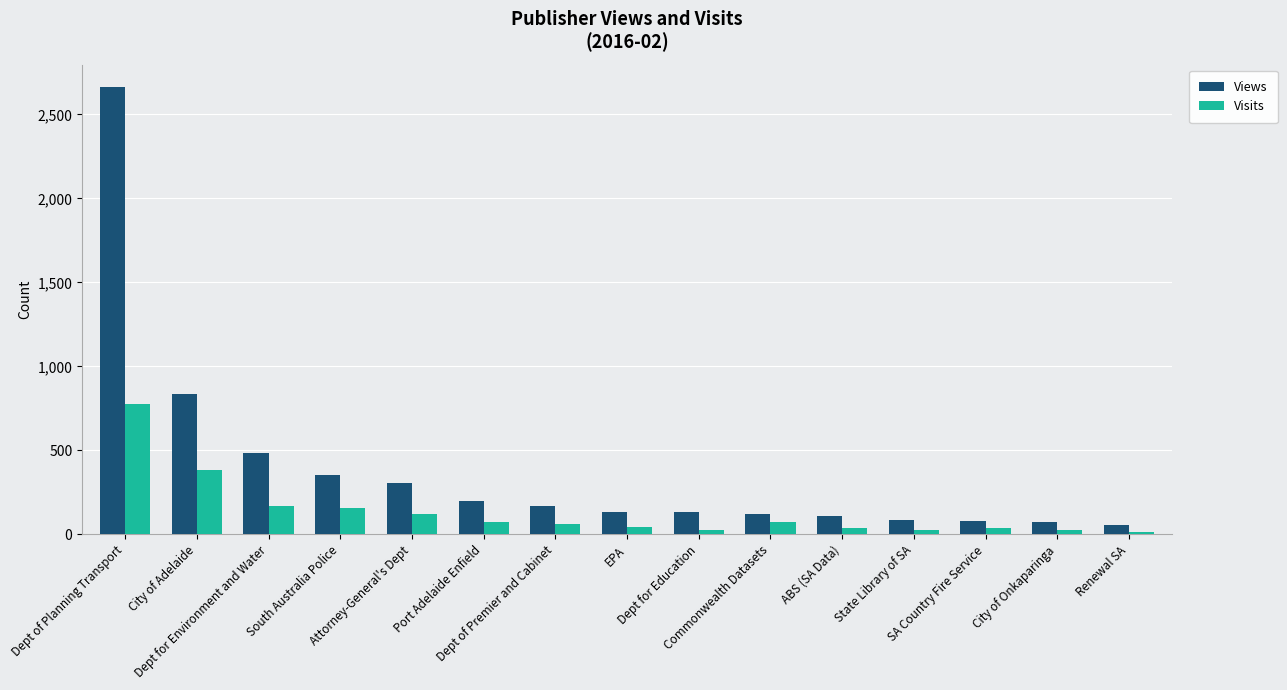

Rank the series by their maximum value, from highest to lowest.

Views, Visits